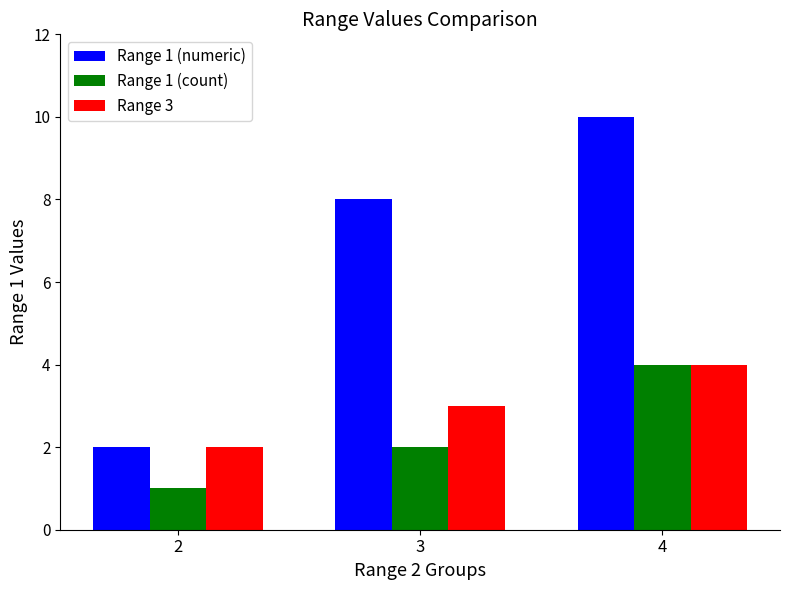

List the labels in order of Range 1 (count) value, smallest first.

2, 3, 4